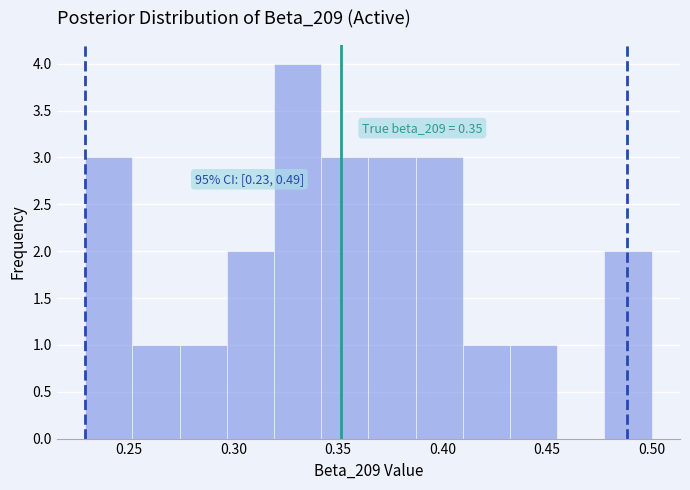

Over which range of the x-axis is the bar tallest?

0.320 to 0.340